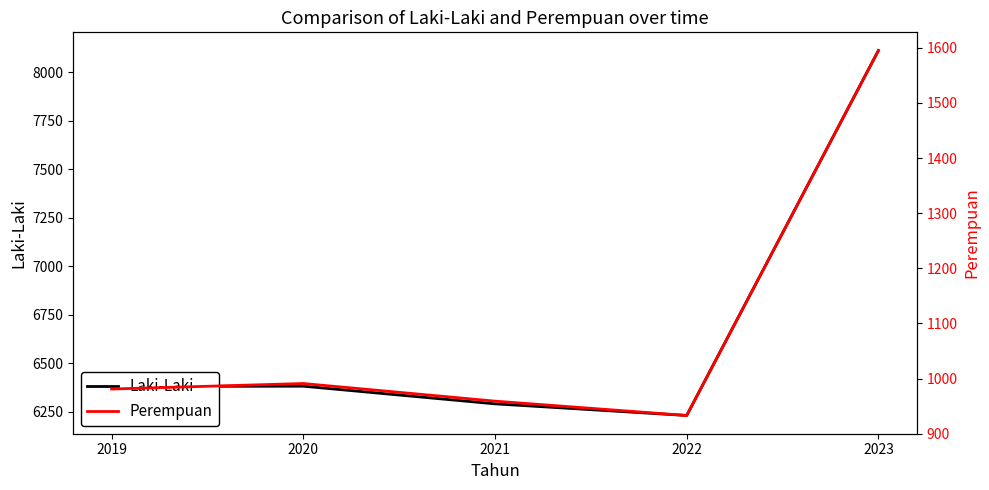

Reading left to right, what are all the values shown in this chart?

Laki-Laki: 6380	6381	6290	6230	8112
Perempuan: 981	991	959	933	1595